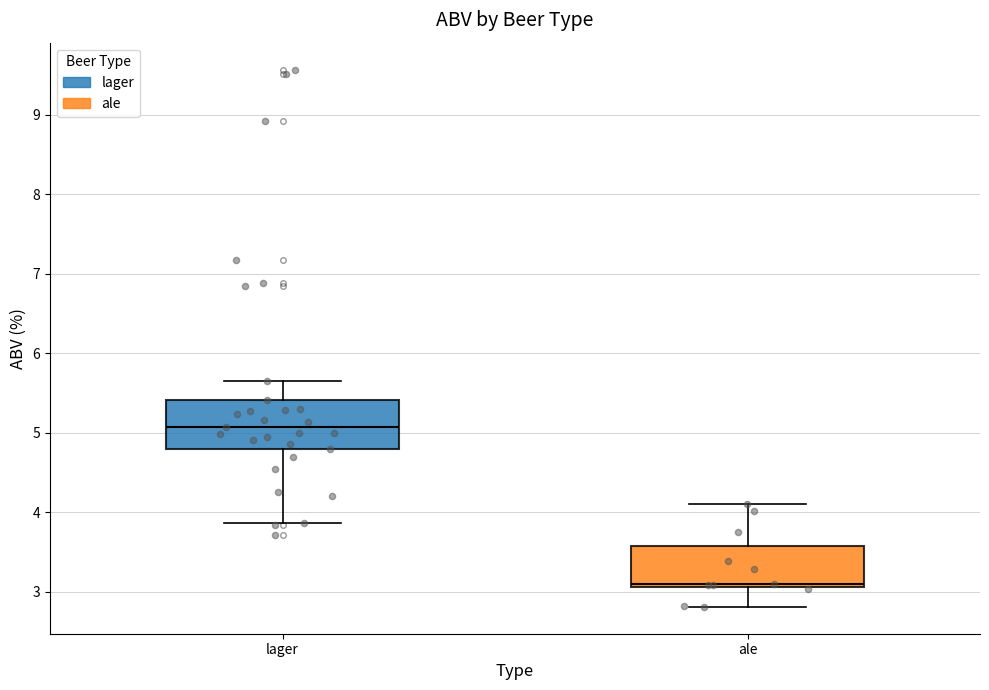

Reading left to right, read every box against the y-axis: the position of its median line, the range the box covers, and the ends of its whiskers. The values are not printed on the chart, so give them approximately, as read against the axis.

lager: median 5.1, box 4.8 to 5.4, whiskers 3.9 to 5.7
ale: median 3.1 (just above the box's lower edge), box 3.1 to 3.6, whiskers 2.8 to 4.1